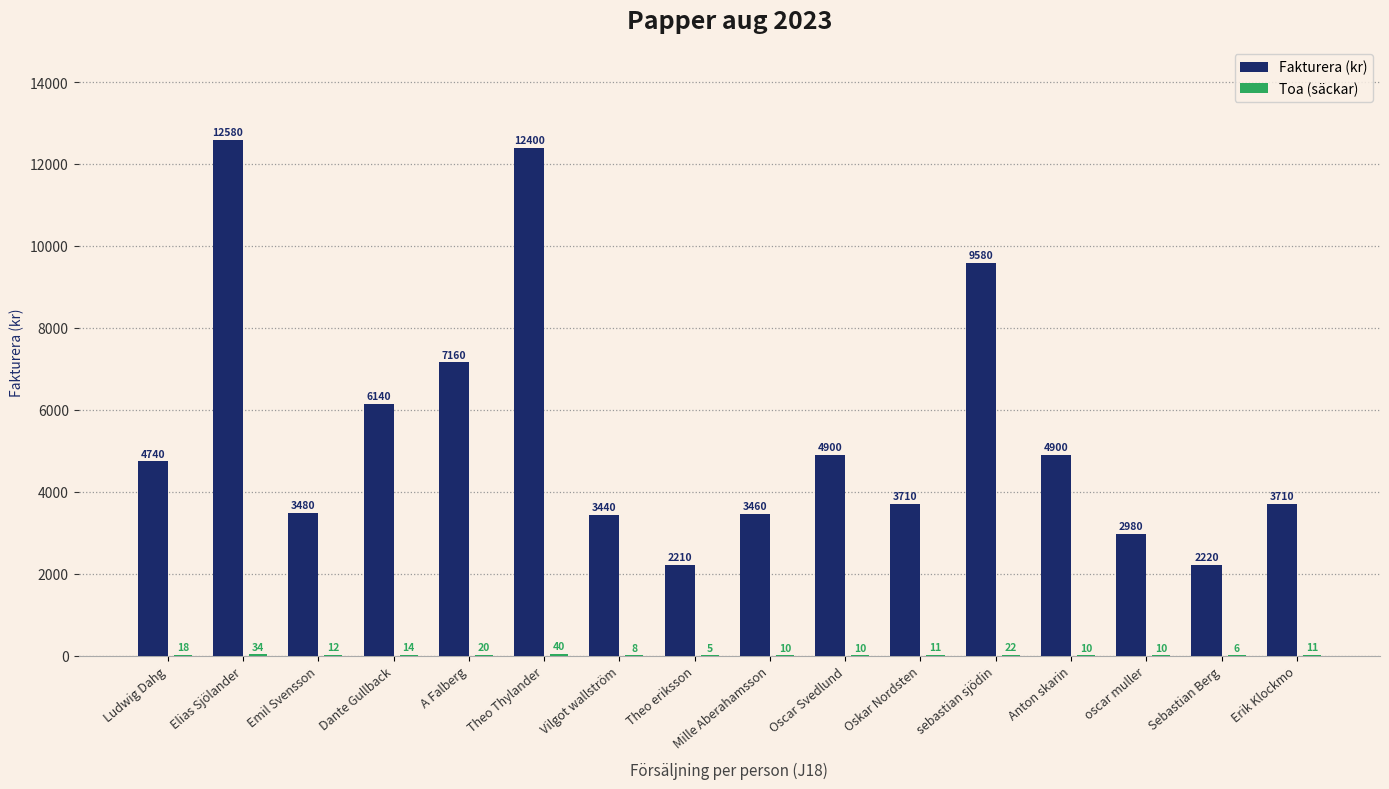

Where is Fakturera (kr) nearest to the value 7395?

A Falberg